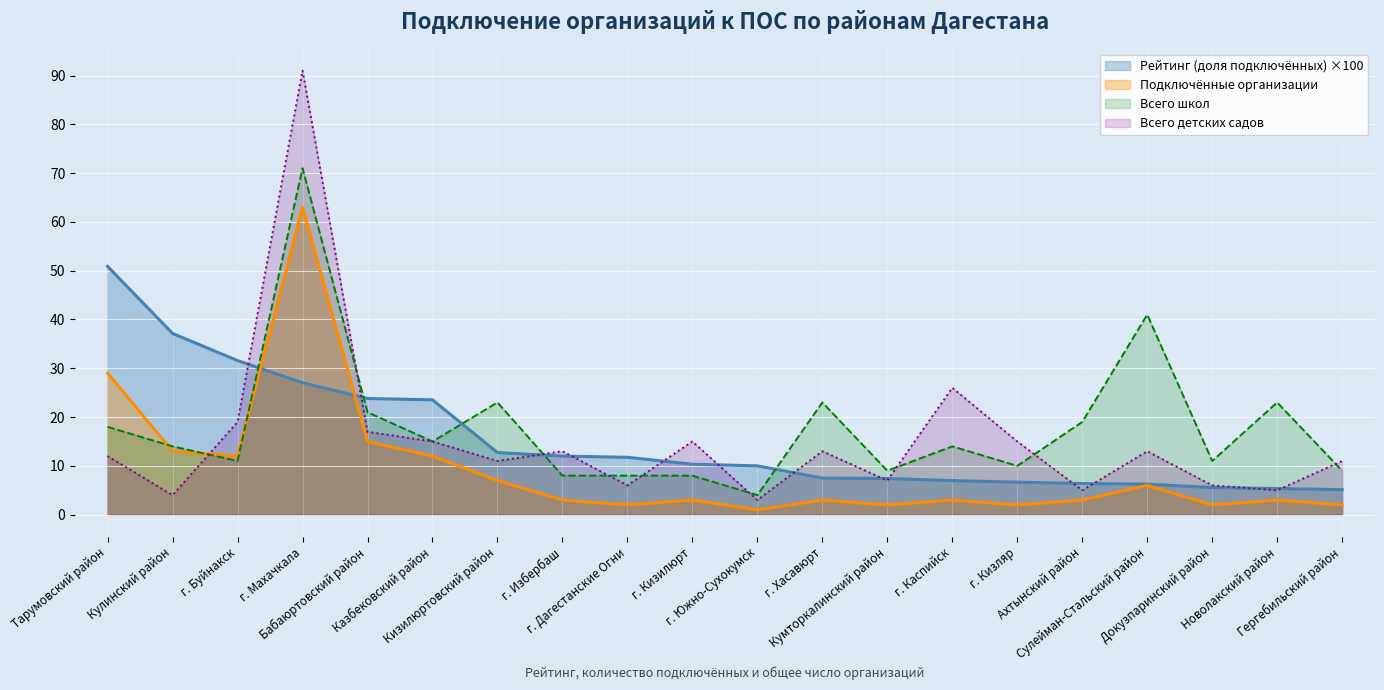

Where is the first local maximum for Подключённые организации?

г. Махачкала